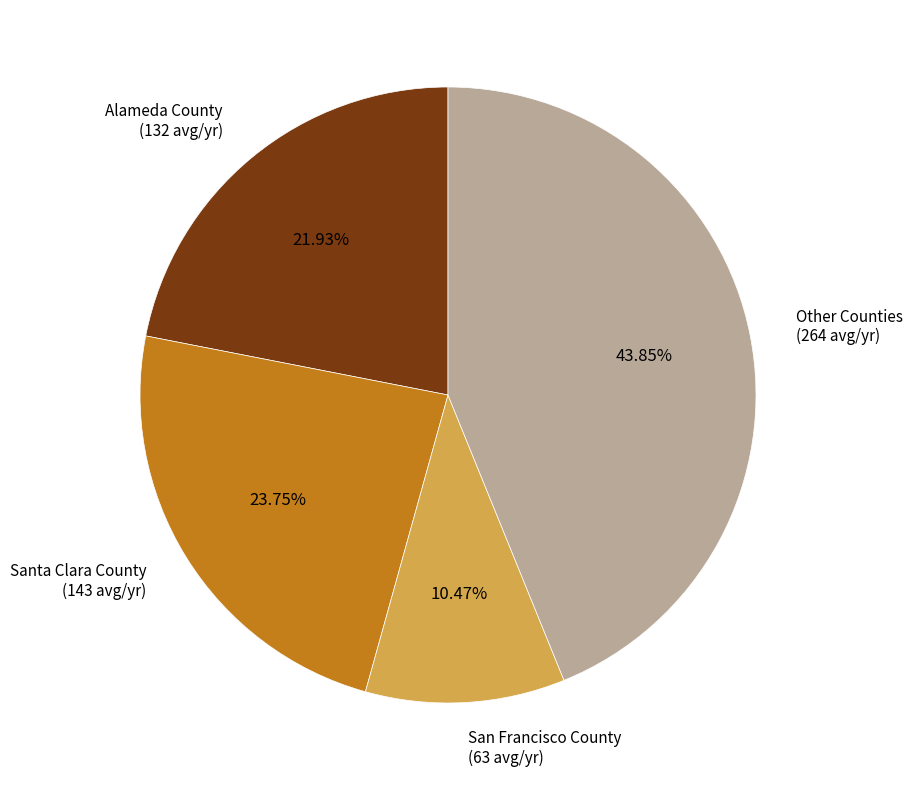

Combined, do Other Counties (264 avg/yr) and San Francisco County (63 avg/yr) account for over 50%?

Yes